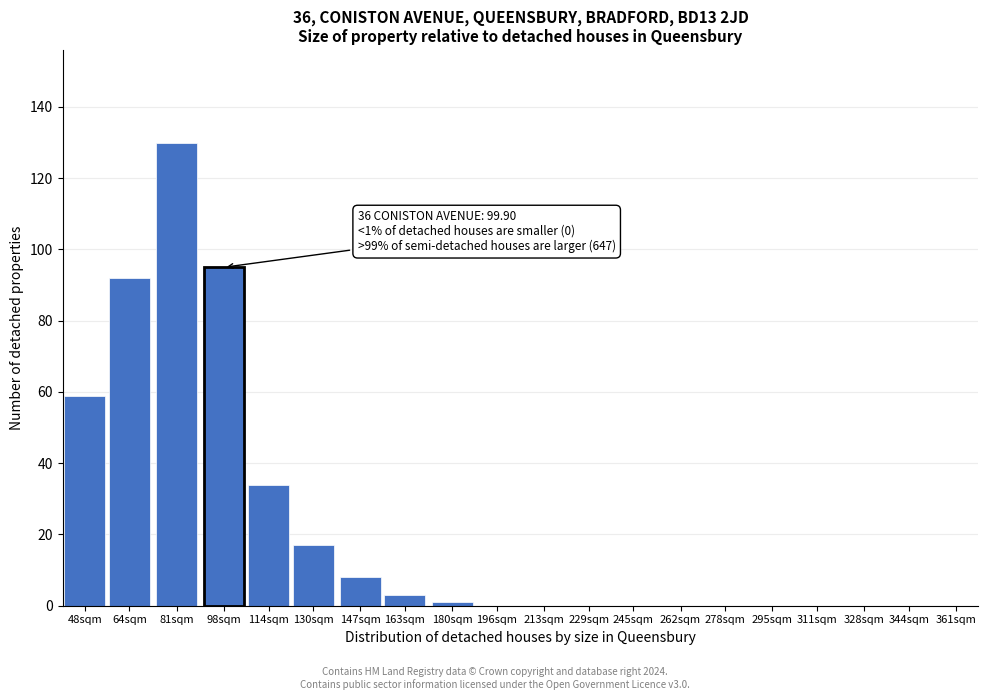

Reading left to right, transcribe all the data shown in this chart.

48sqm=59	64sqm=92	81sqm=130	98sqm=95	114sqm=34	130sqm=17	147sqm=8	163sqm=3	180sqm=1	196sqm=0	213sqm=0	229sqm=0	245sqm=0	262sqm=0	278sqm=0	295sqm=0	311sqm=0	328sqm=0	344sqm=0	361sqm=0